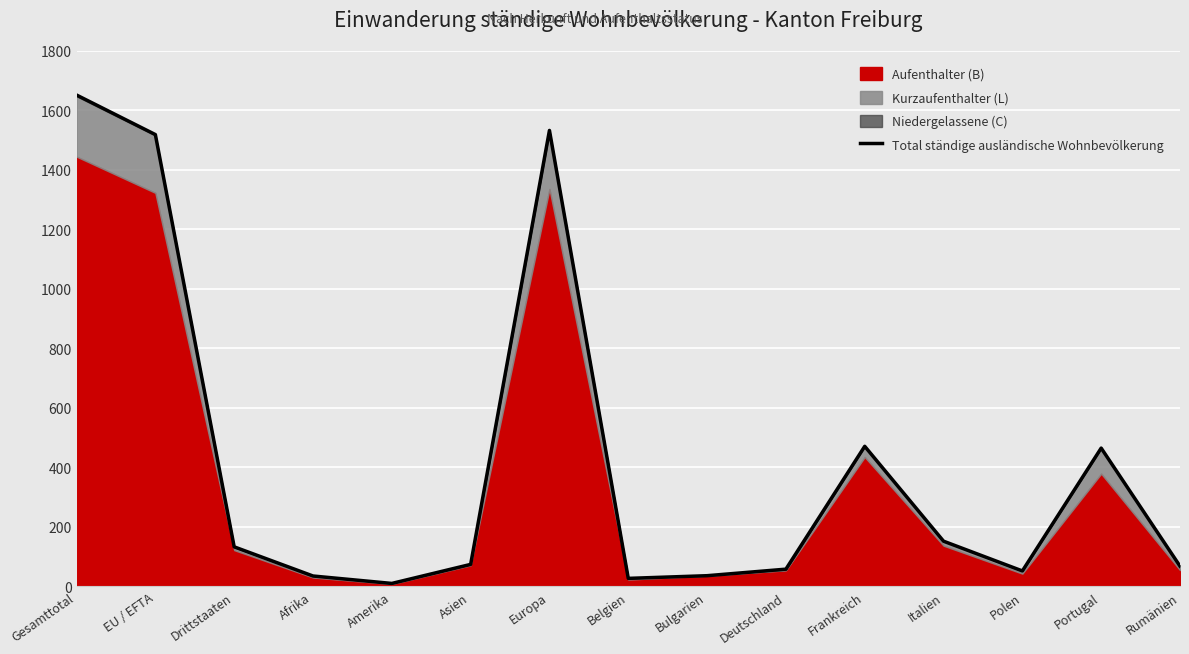

Reading right to left, what are all the values shown in this chart?

68	465	52	152	471	58	36	27	1533	74	10	35	133	1519	1652